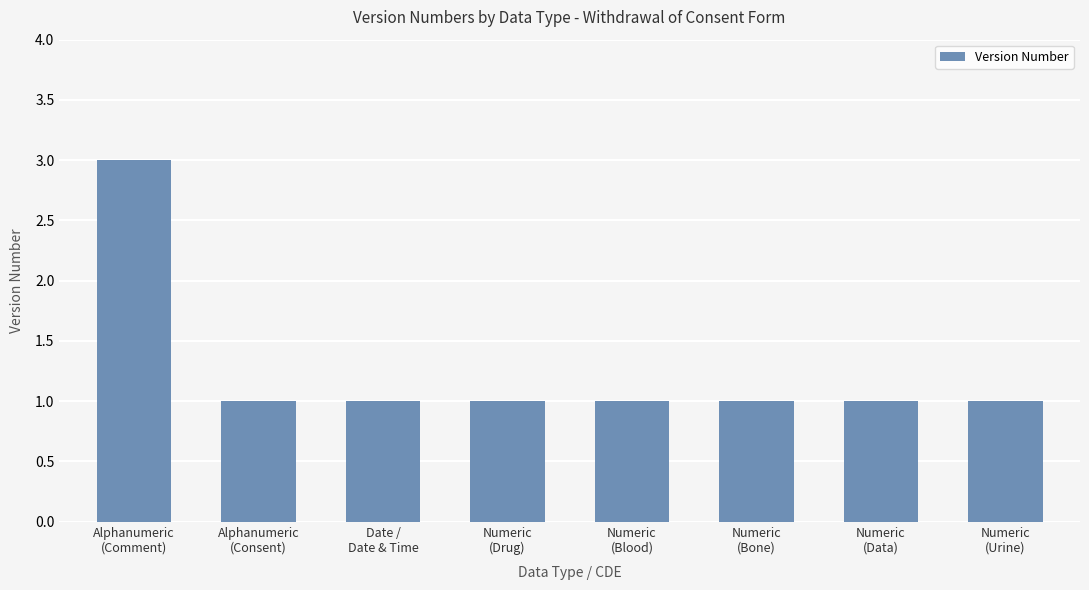

What is the average value?

1